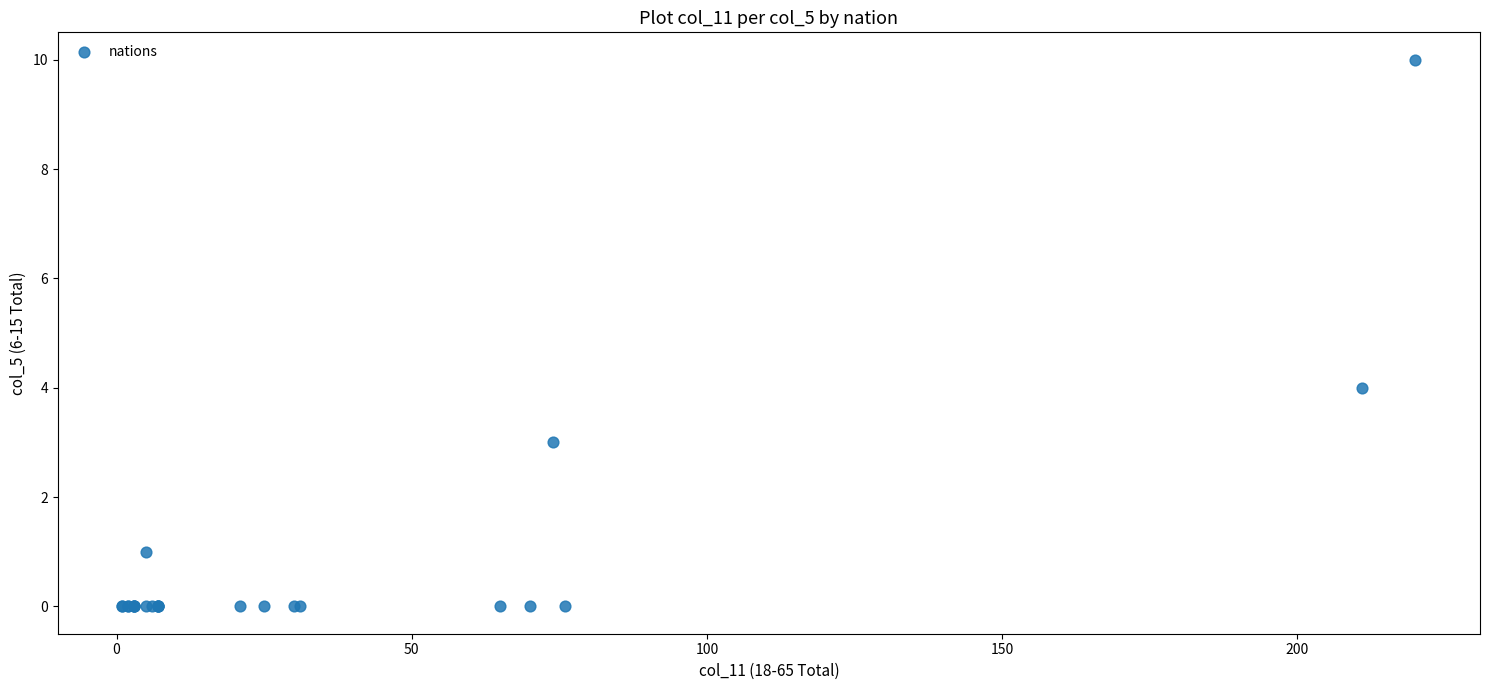

What Y value in the scatter plot is closest to 5?

4